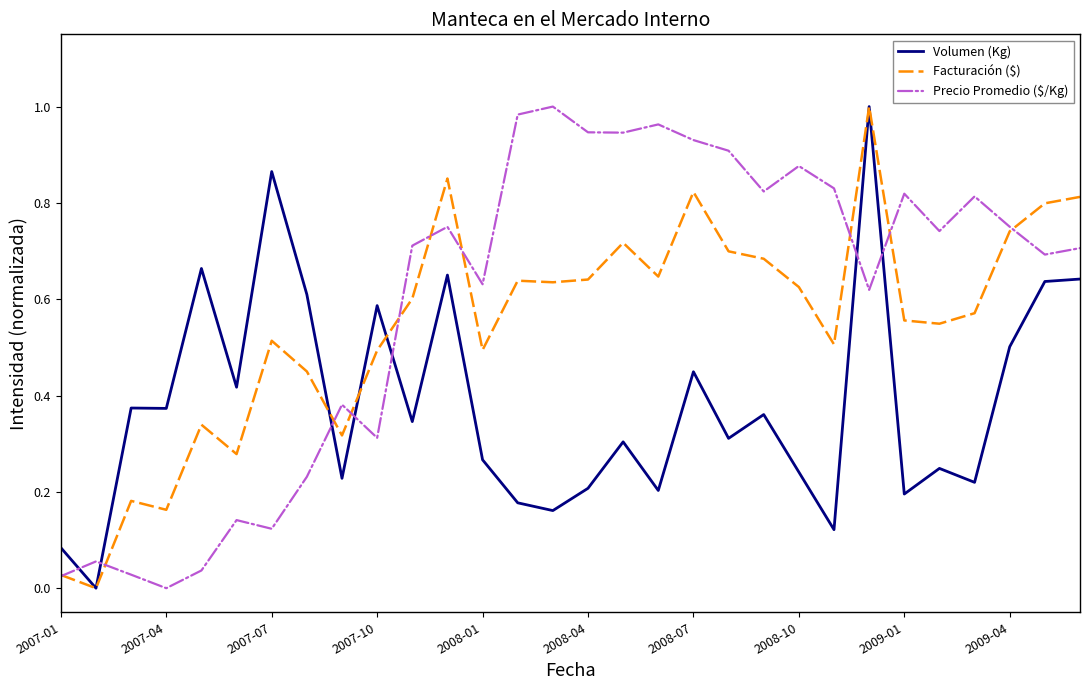

True or false: Volumen (Kg) and Precio Promedio ($/Kg) intersect in this chart.

True